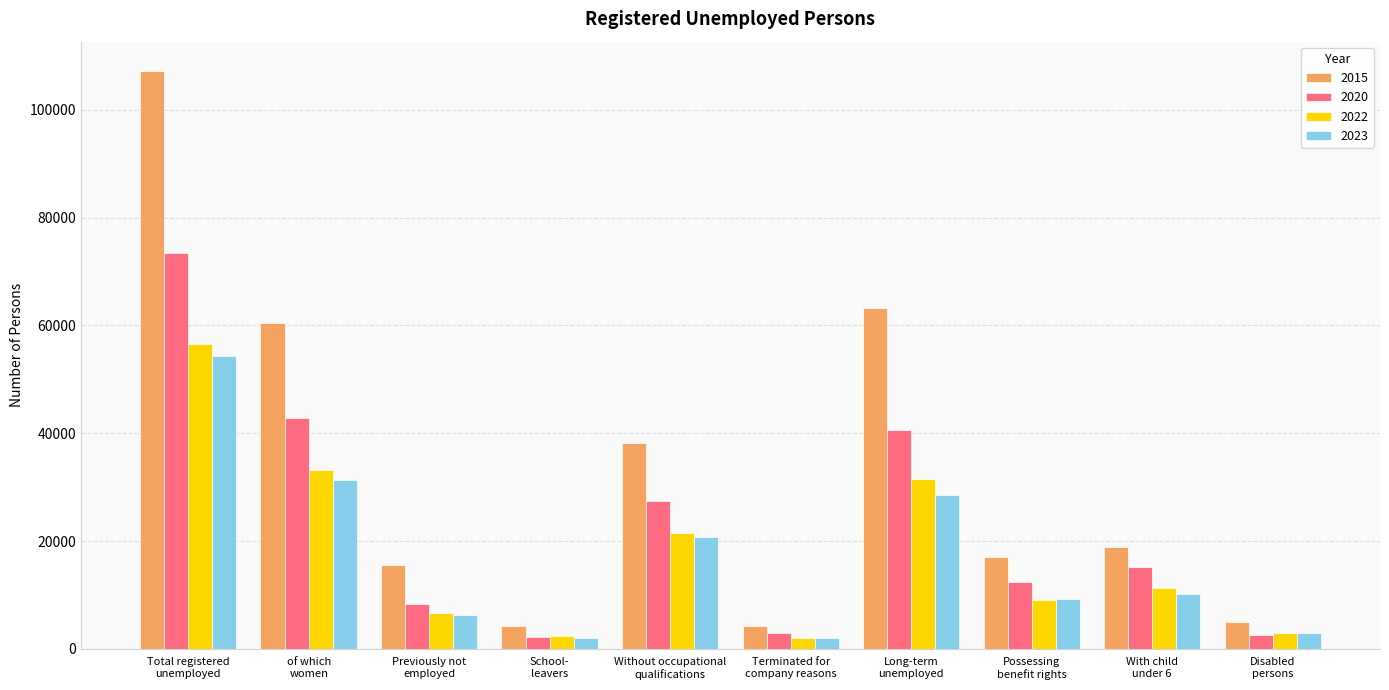

At which category is the sum across all series the highest?

Total registered
unemployed